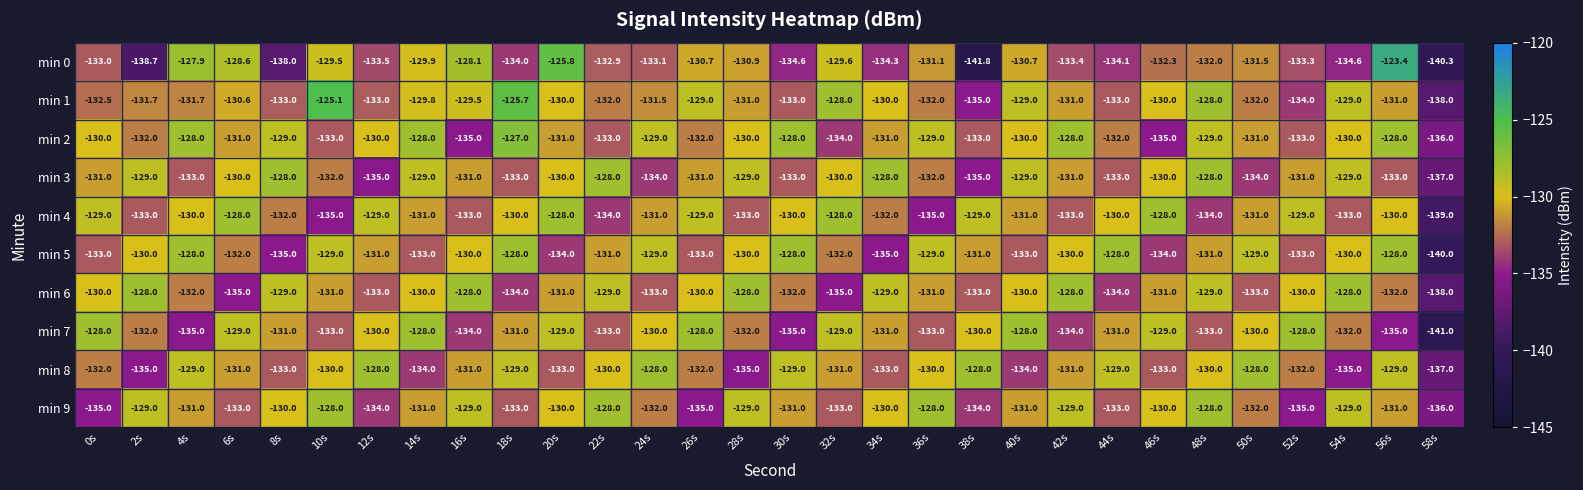

What is the difference between the highest and lowest values at 2s?

10.7